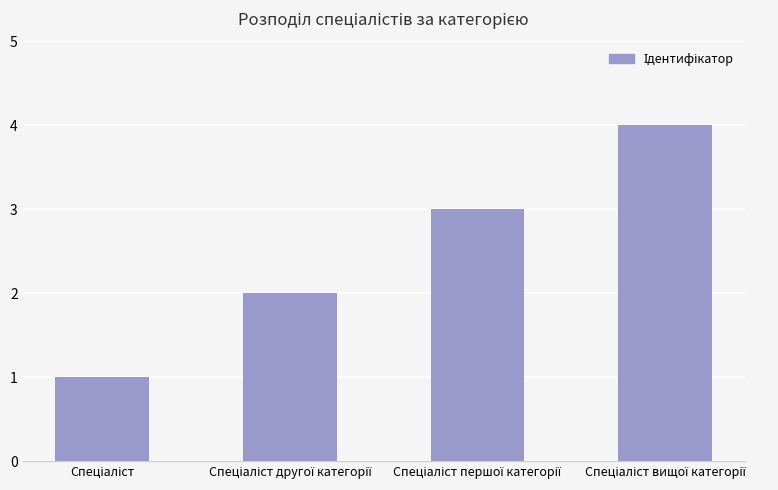

What is the sum of all values?

10